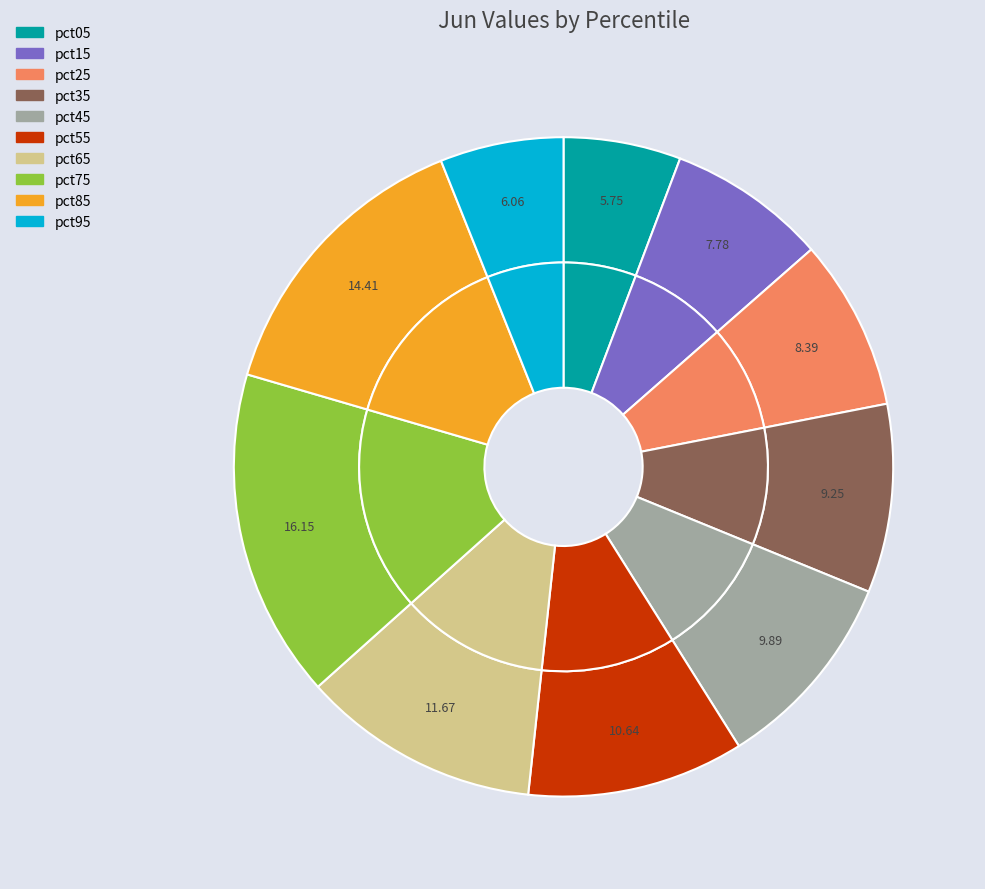

Combined, what portion of the pie is pct25 and pct55?

19.0%